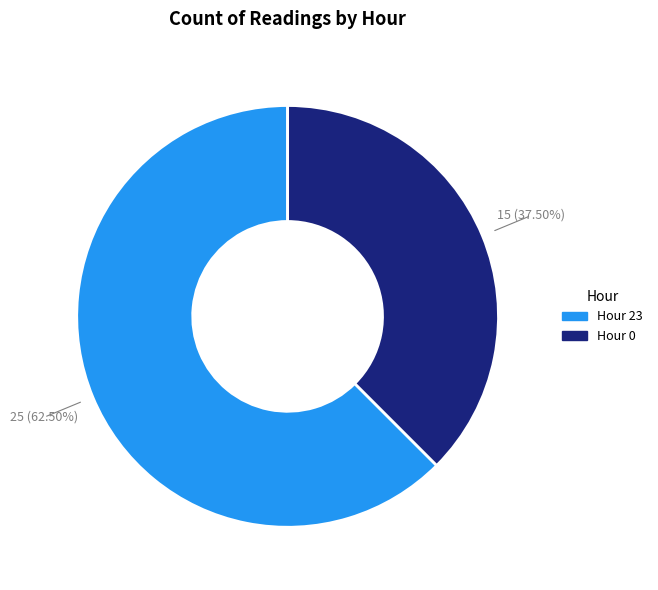

Is there a majority slice in this chart?

Yes